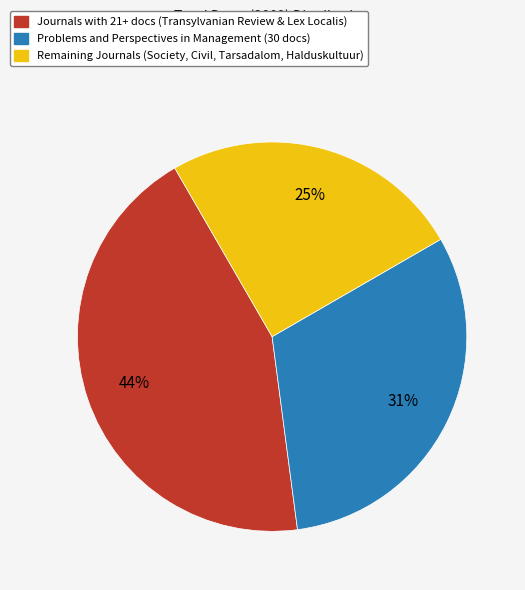

Do Problems and Perspectives in Management (30 docs) and Journals with 21+ docs (Transylvanian Review & Lex Localis) together represent more than half of the pie?

Yes